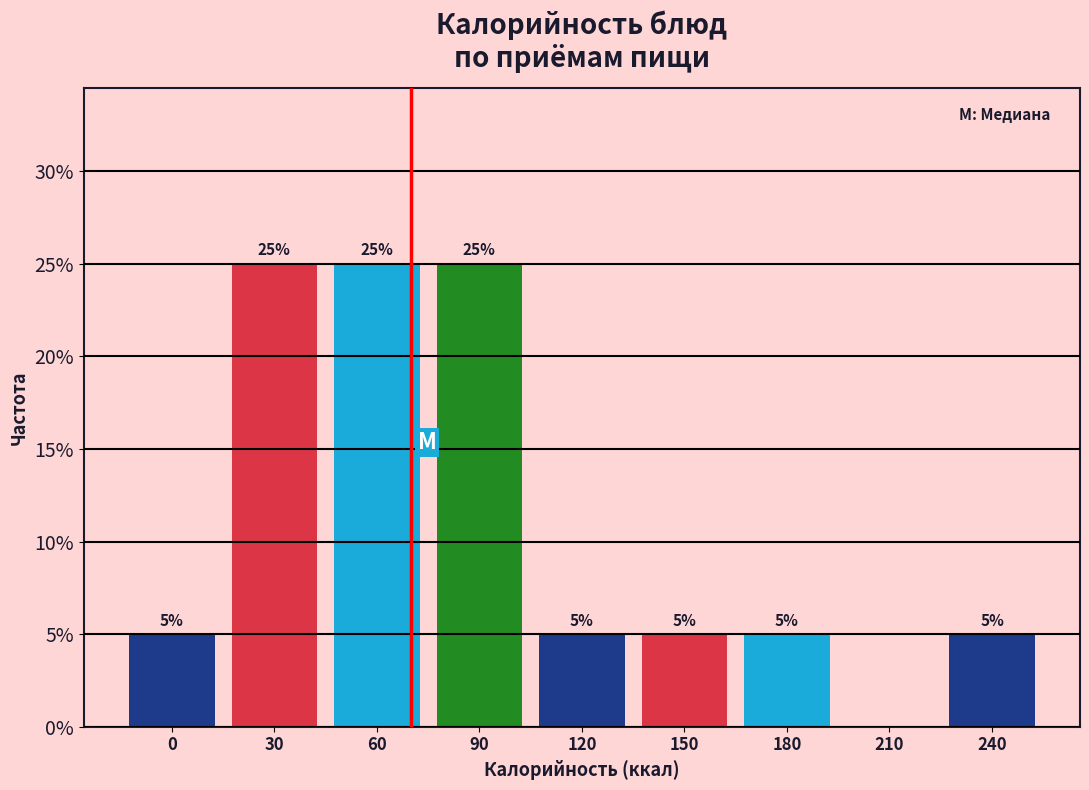

Reading left to right, what are all the values shown in this chart?

0=5	30=25	60=25	90=25	120=5	150=5	180=5	210=0	240=5